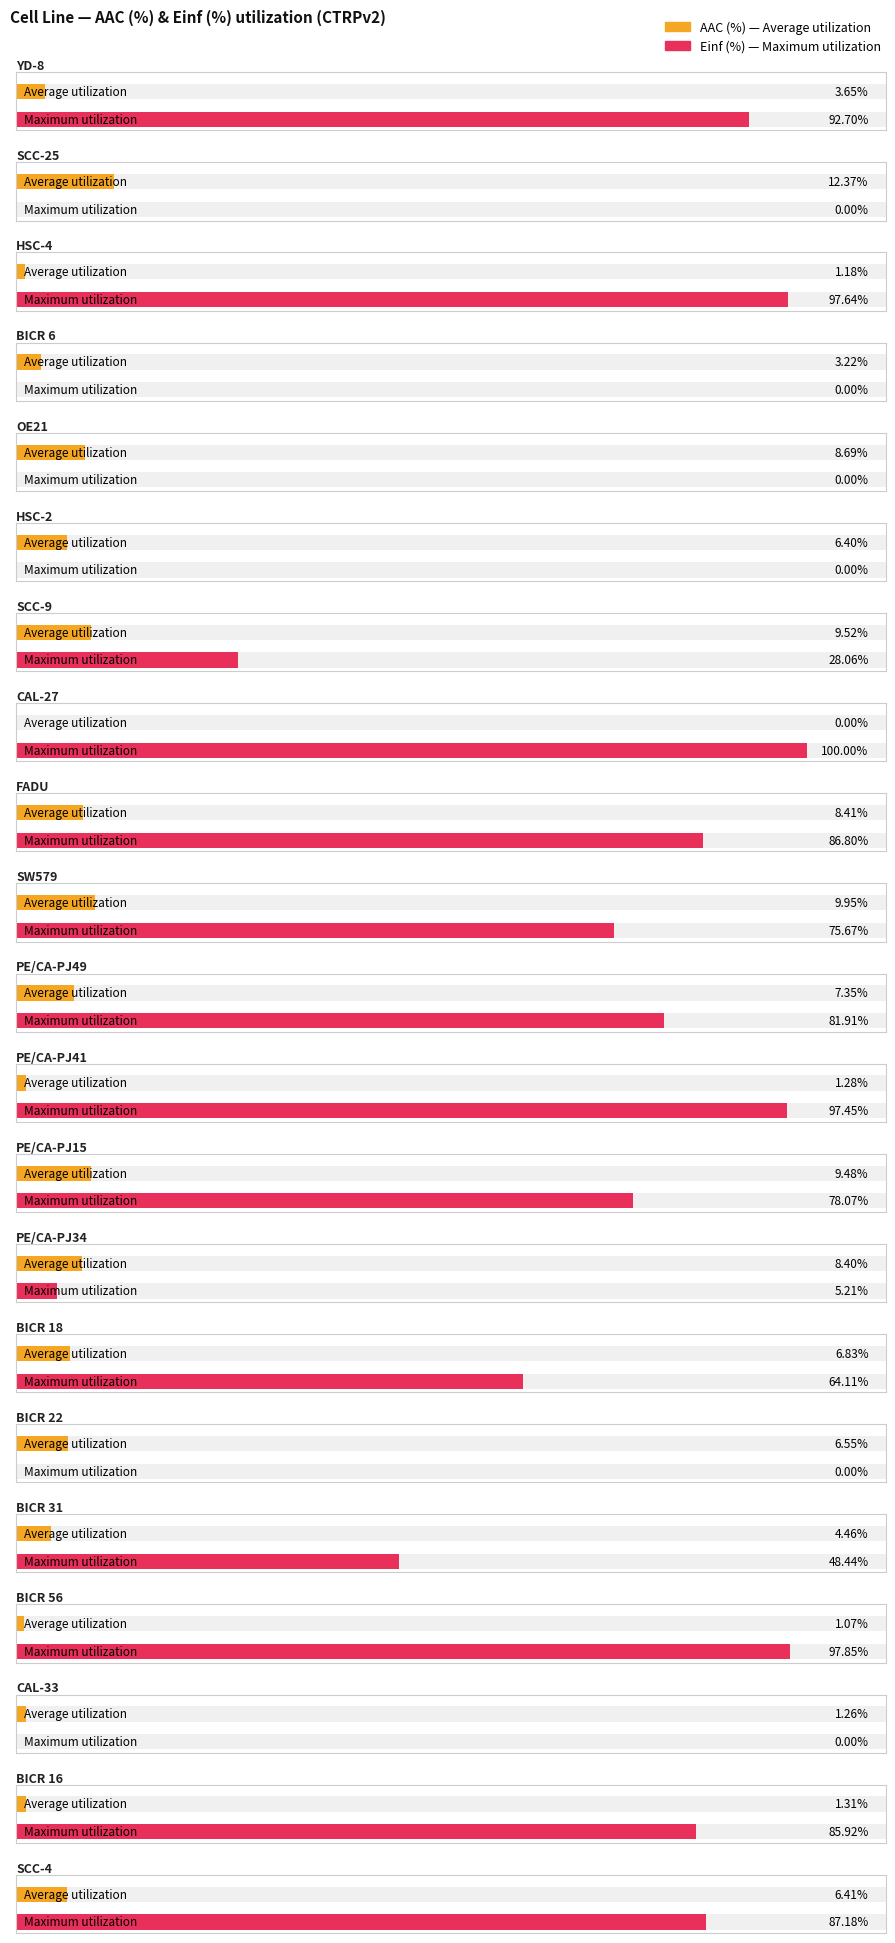

What is the difference between the second highest and second lowest values in the Average utilization series?

8.9